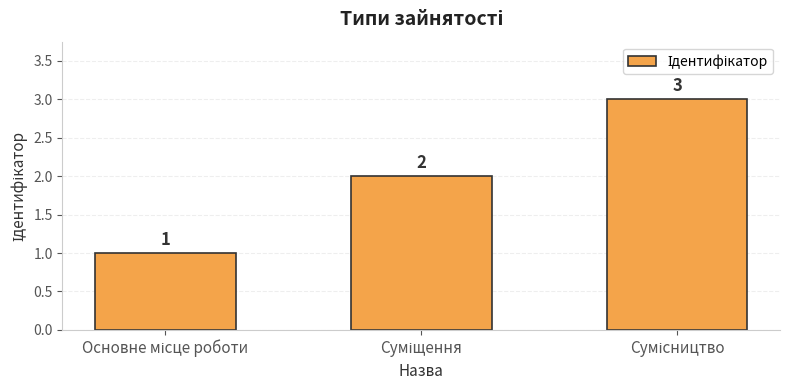

What is the sum of all values?

6